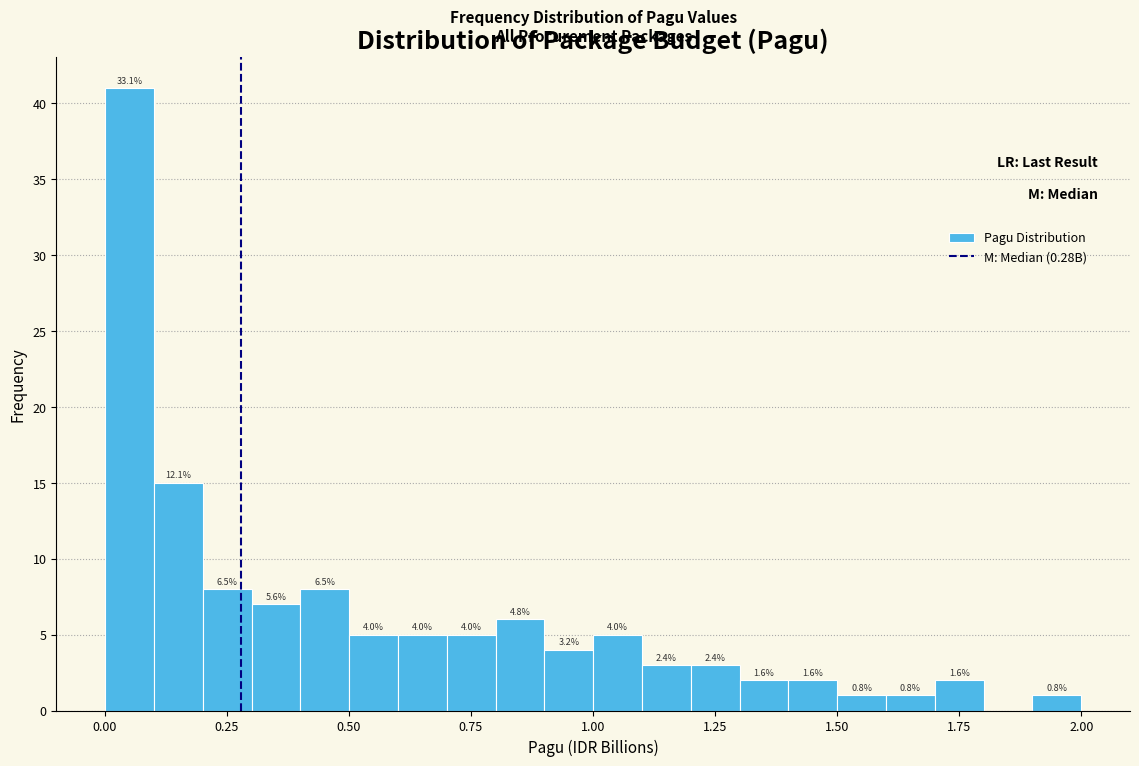

Around what value on the x-axis is the tallest bar? Give the approximate position of its centre, as read against the axis.

0.05